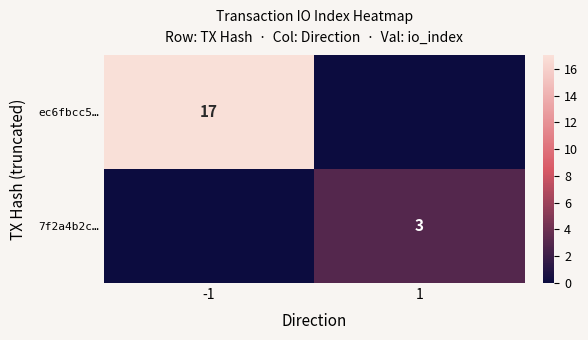

Between 1 and -1, which is larger?

-1